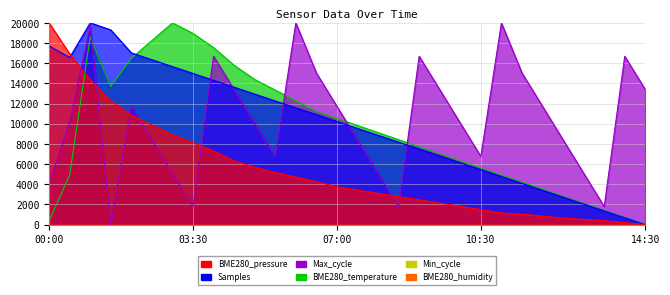

How many values in the BME280_temperature series exceed 9122?

15